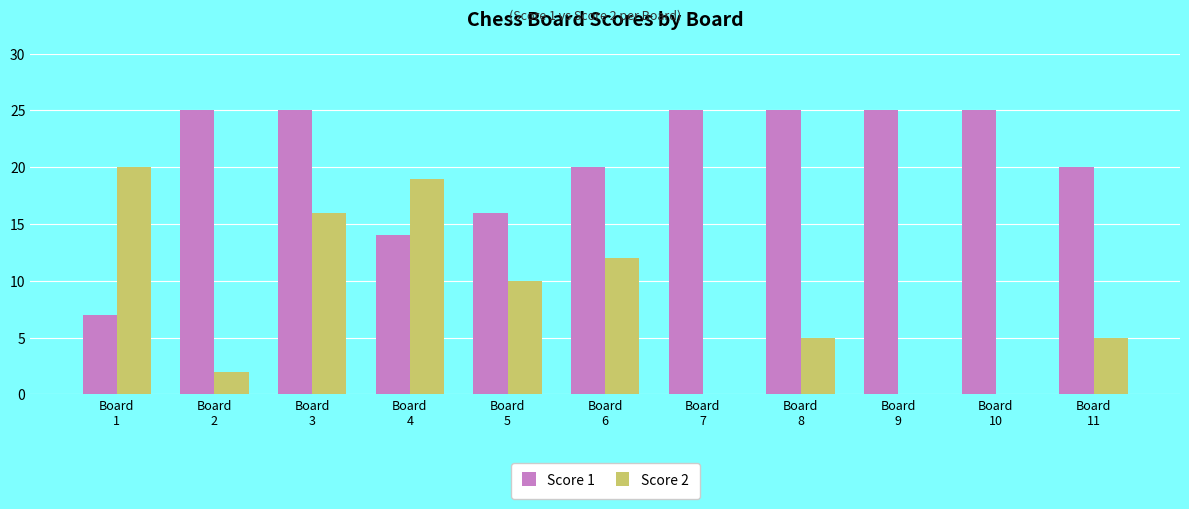

The value of Score 2 at Board
7 is 0. True or false?

True